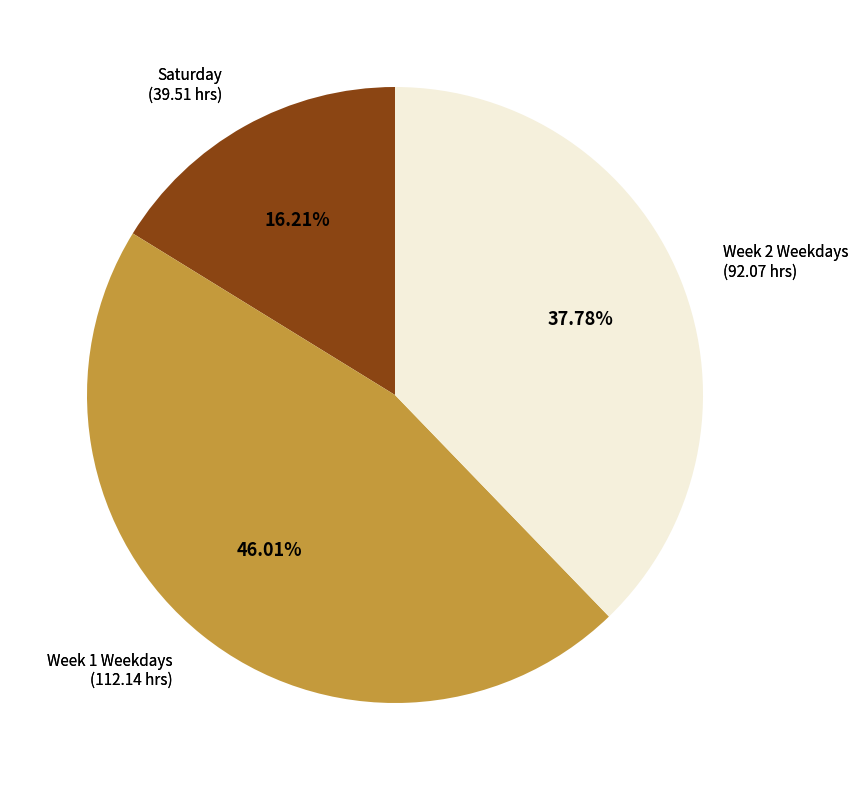

Is there any slice that represents more than half of the pie?

No